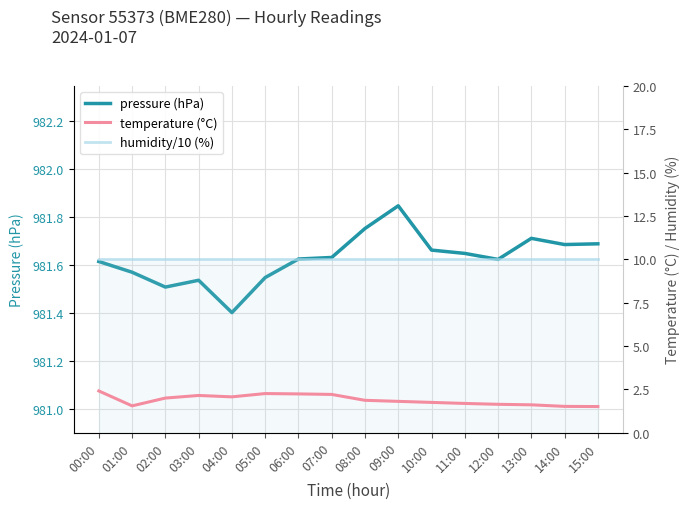

Where is the first local maximum for temperature (°C)?

03:00